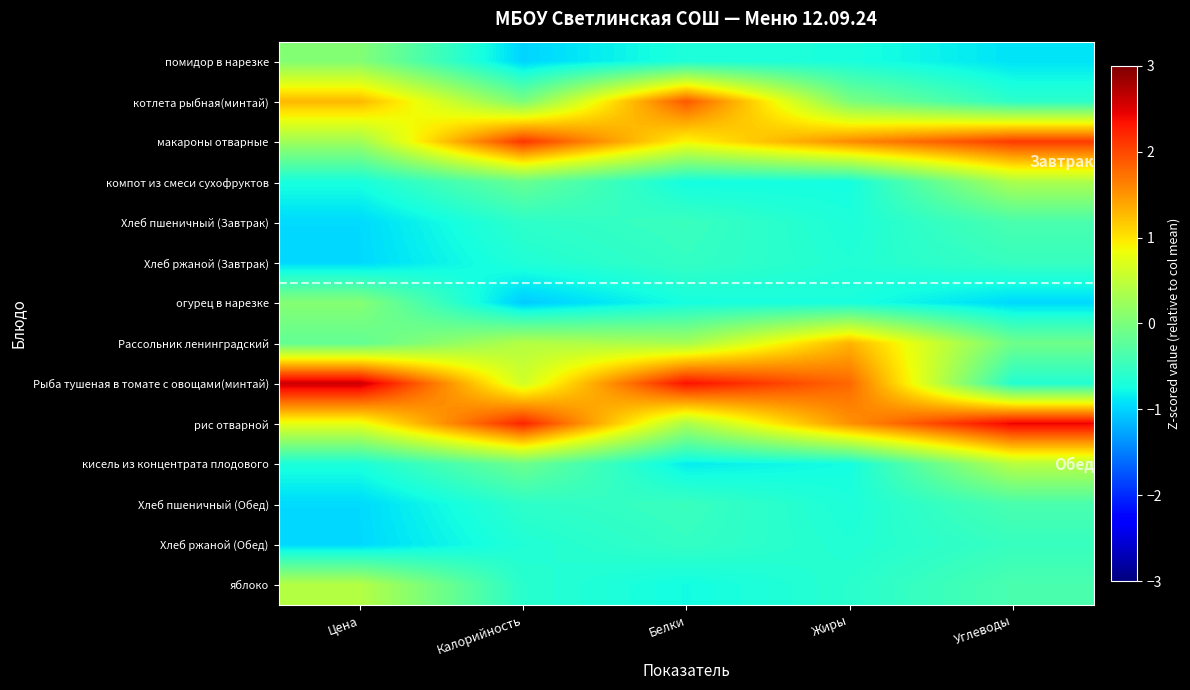

At which category is the sum across all series the highest?

Цена